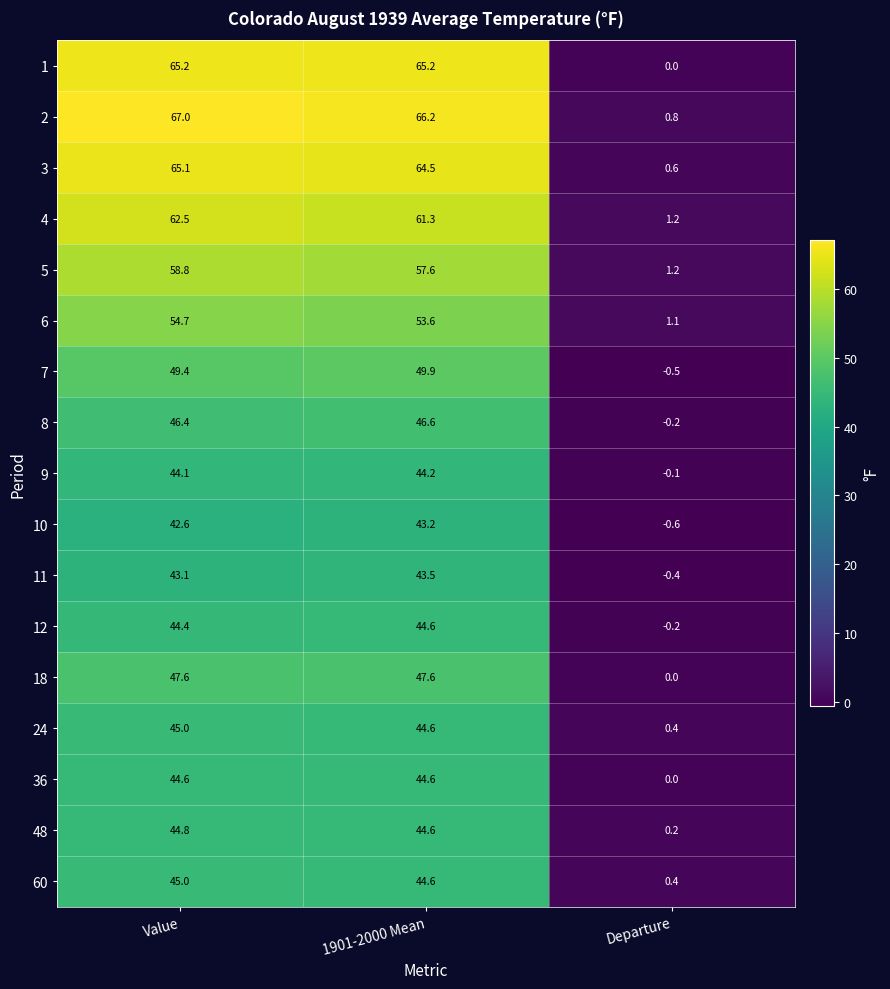

At which category is the sum across all series the highest?

Value